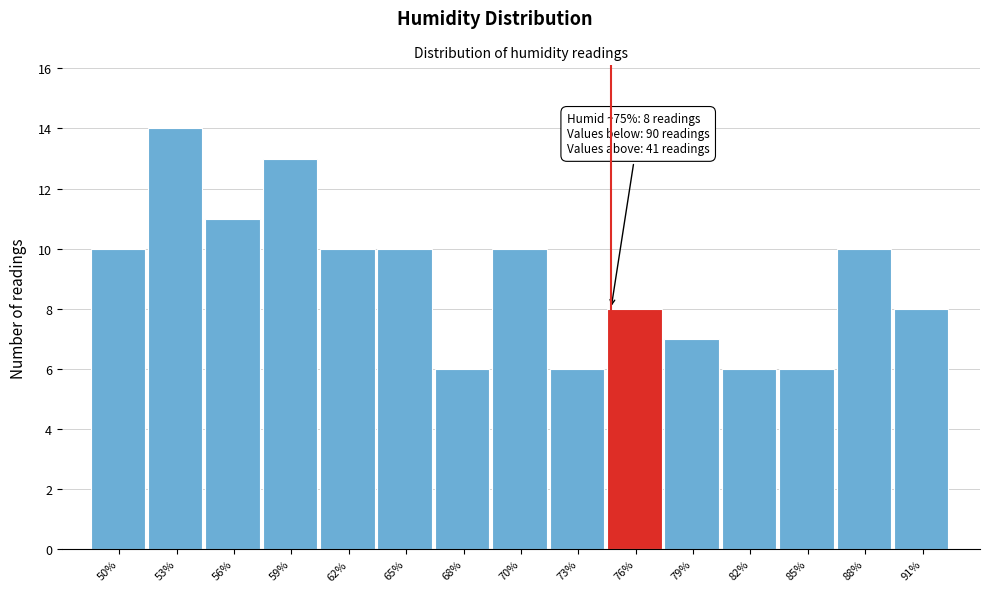

Reading left to right, extract all data points from this chart.

50%=10	53%=14	56%=11	59%=13	62%=10	65%=10	68%=6	70%=10	73%=6	76%=8	79%=7	82%=6	85%=6	88%=10	91%=8